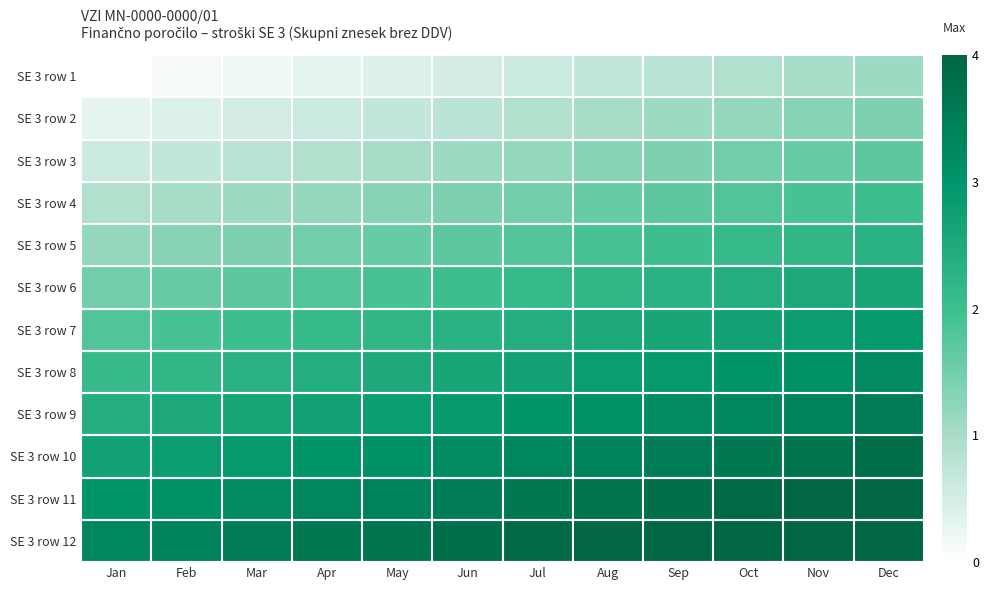

How many distinct data groups are displayed?

12